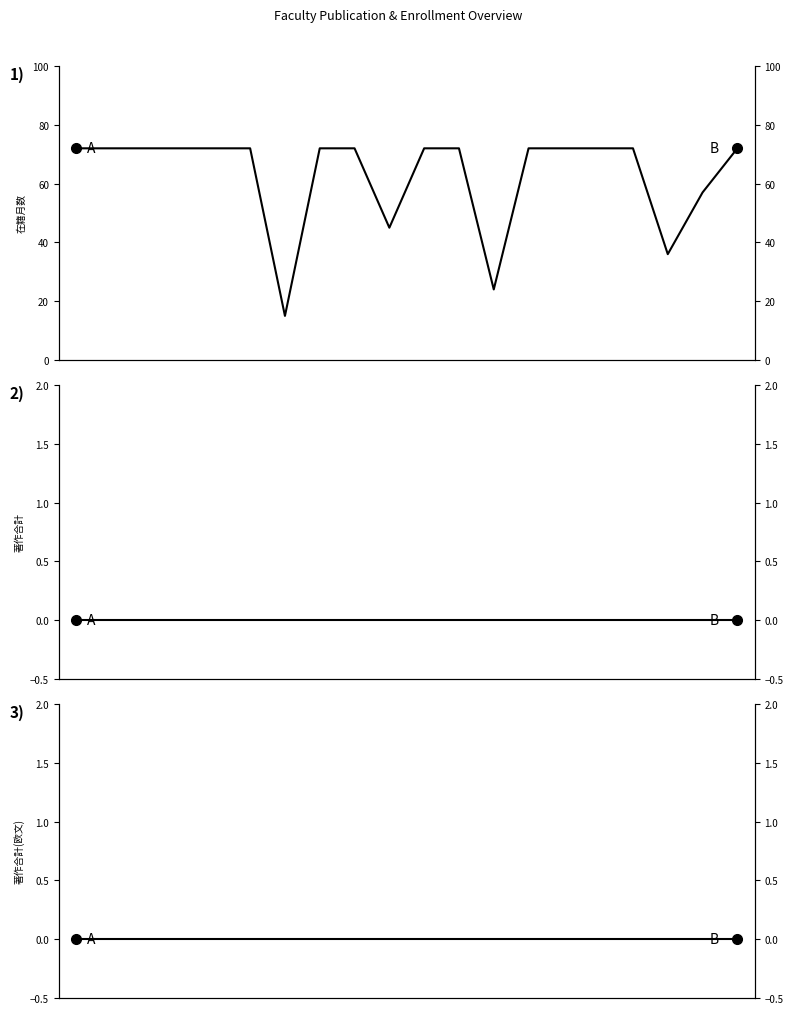

Is it true that 著作合計(欧文) equals 0 at 7?

True